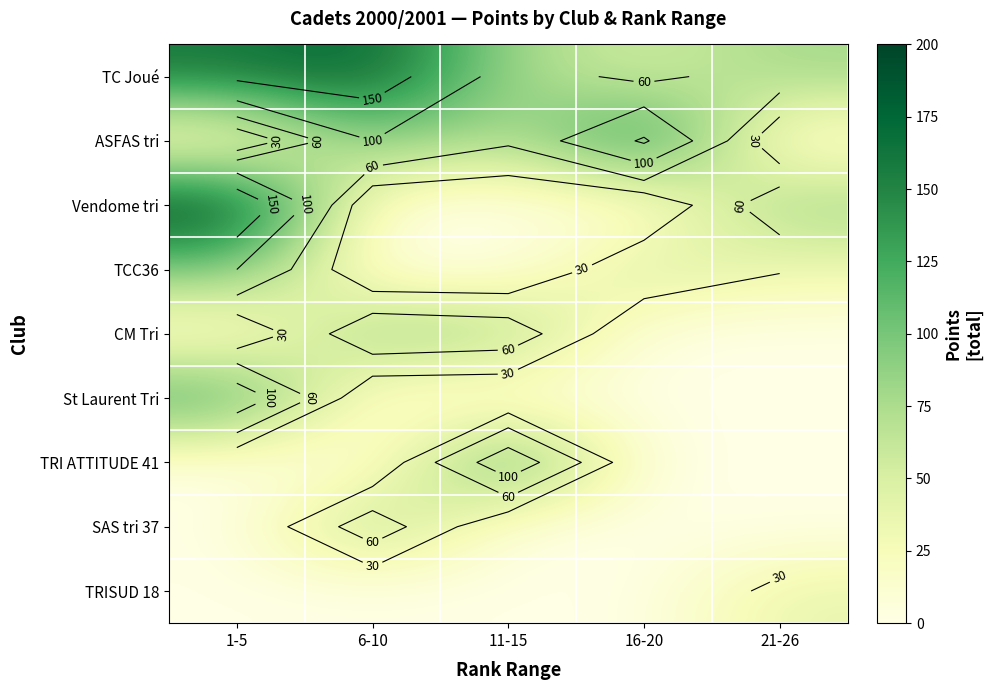

What is the sum of all Vendome tri values?

284